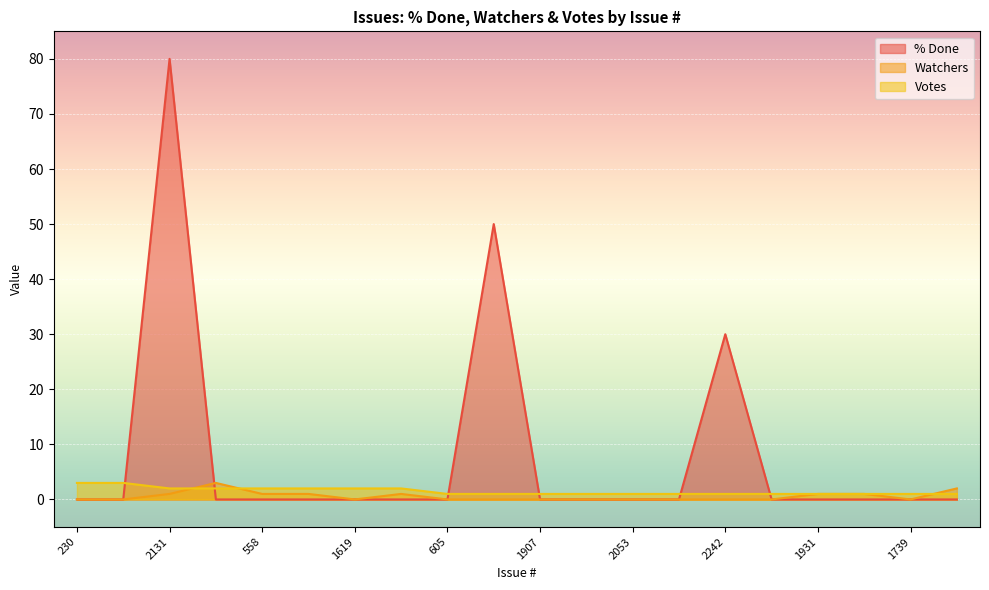

Reading left to right, list all the values displayed in this chart.

% Done: 0	0	80	0	0	0	0	0	0	50	0	0	0	0	30	0	0	0	0	0
Watchers: 0	0	1	3	1	1	0	1	0	0	0	0	0	0	0	0	1	1	0	2
Votes: 3	3	2	2	2	2	2	2	1	1	1	1	1	1	1	1	1	1	1	1